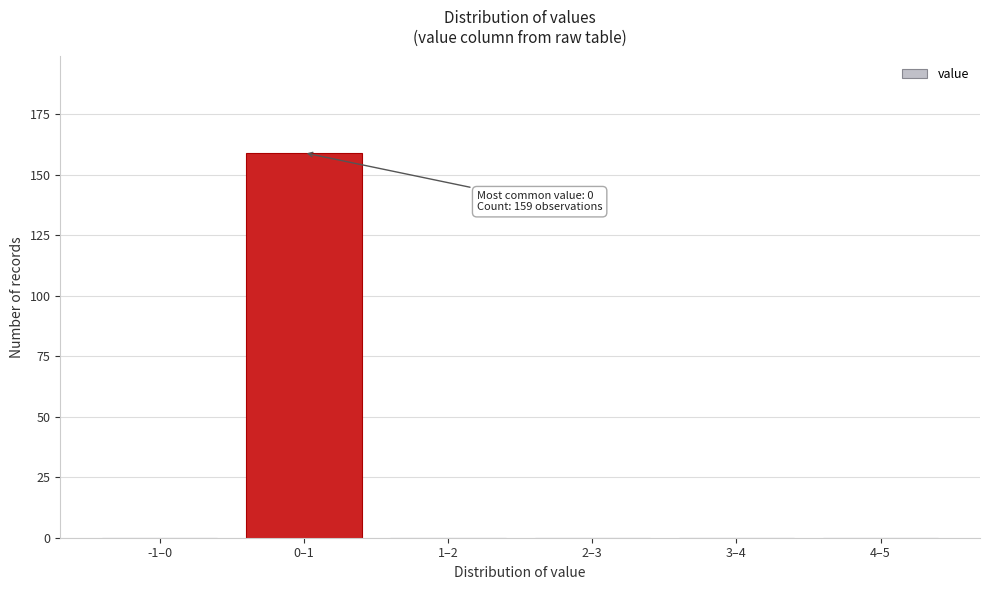

Reading left to right, transcribe all the data shown in this chart.

-1–0=0	0–1=159	1–2=0	2–3=0	3–4=0	4–5=0